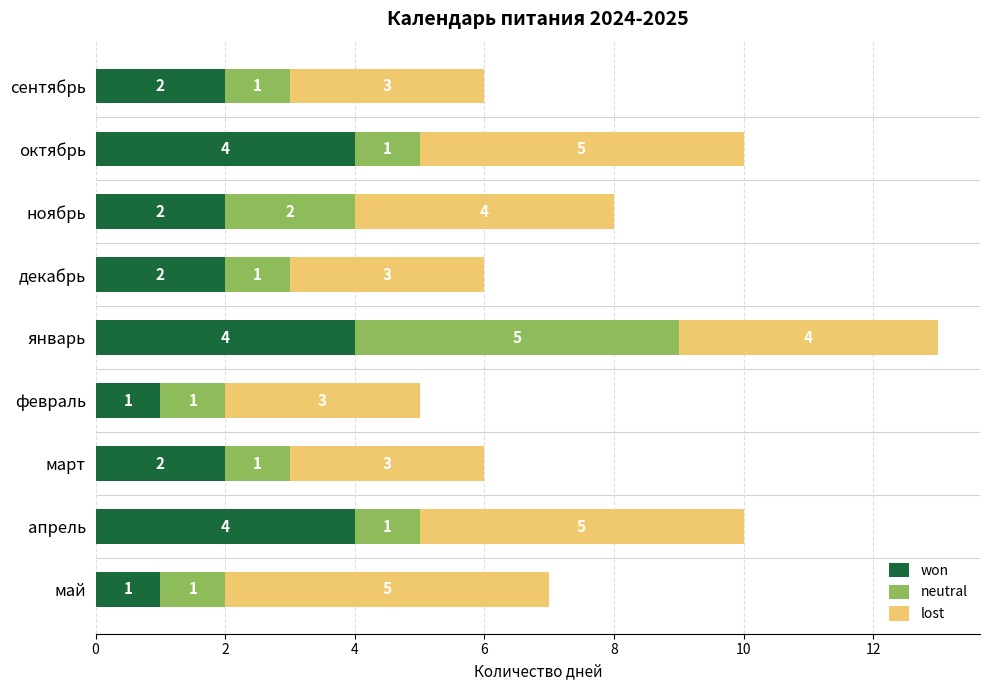

Count the won values in the range 2 to 4.

7